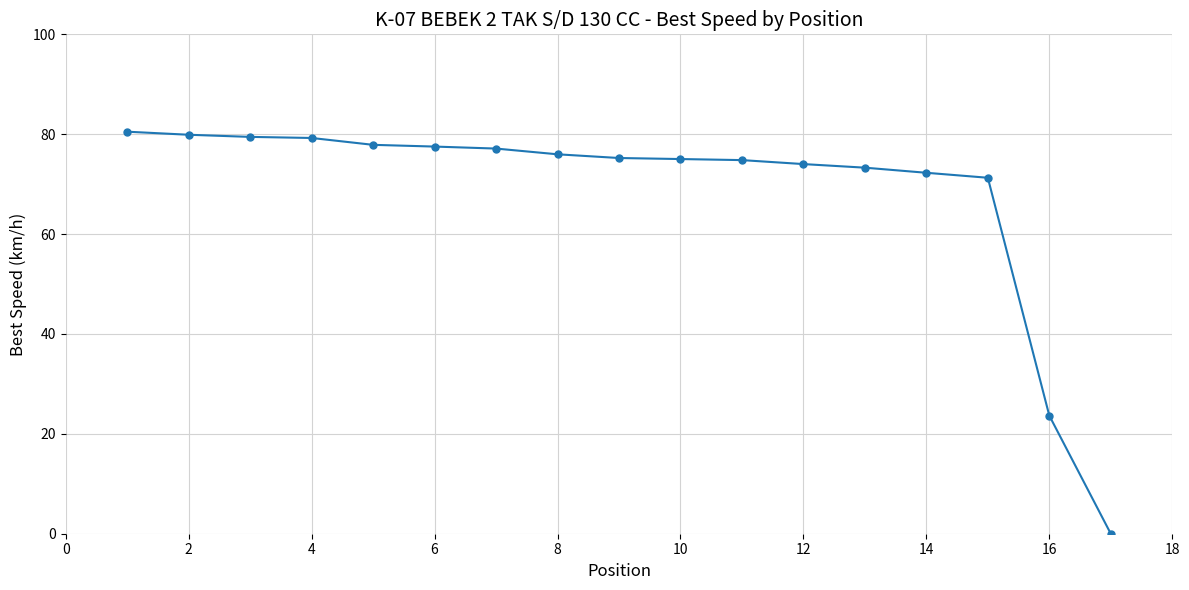

What is the maximum value shown in the chart?

80.5